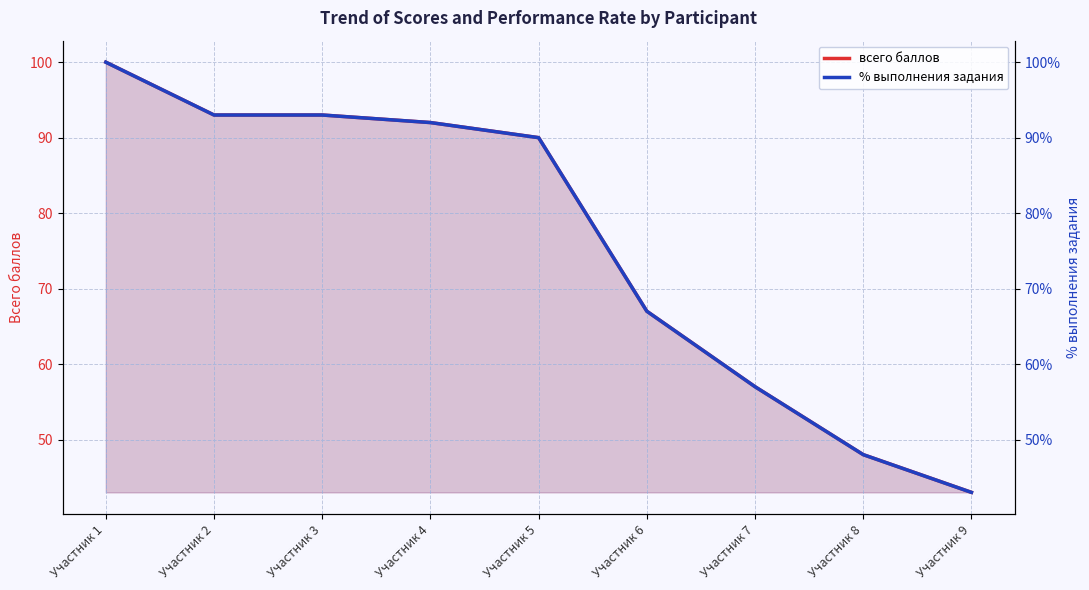

The % выполнения задания series shows 93.0 at Участник 3. True or false?

True